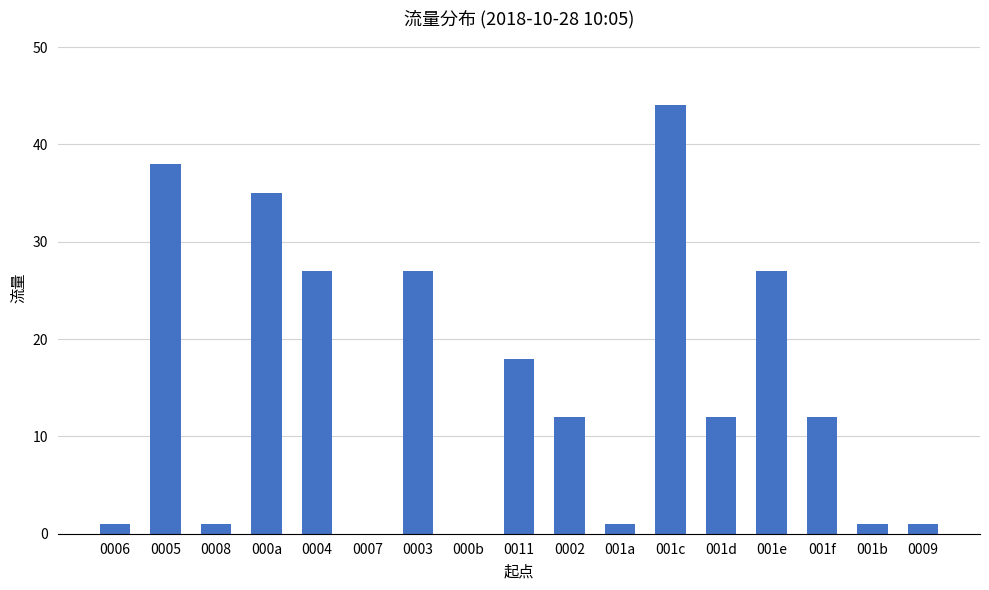

Which category has the highest value across all series?

001c